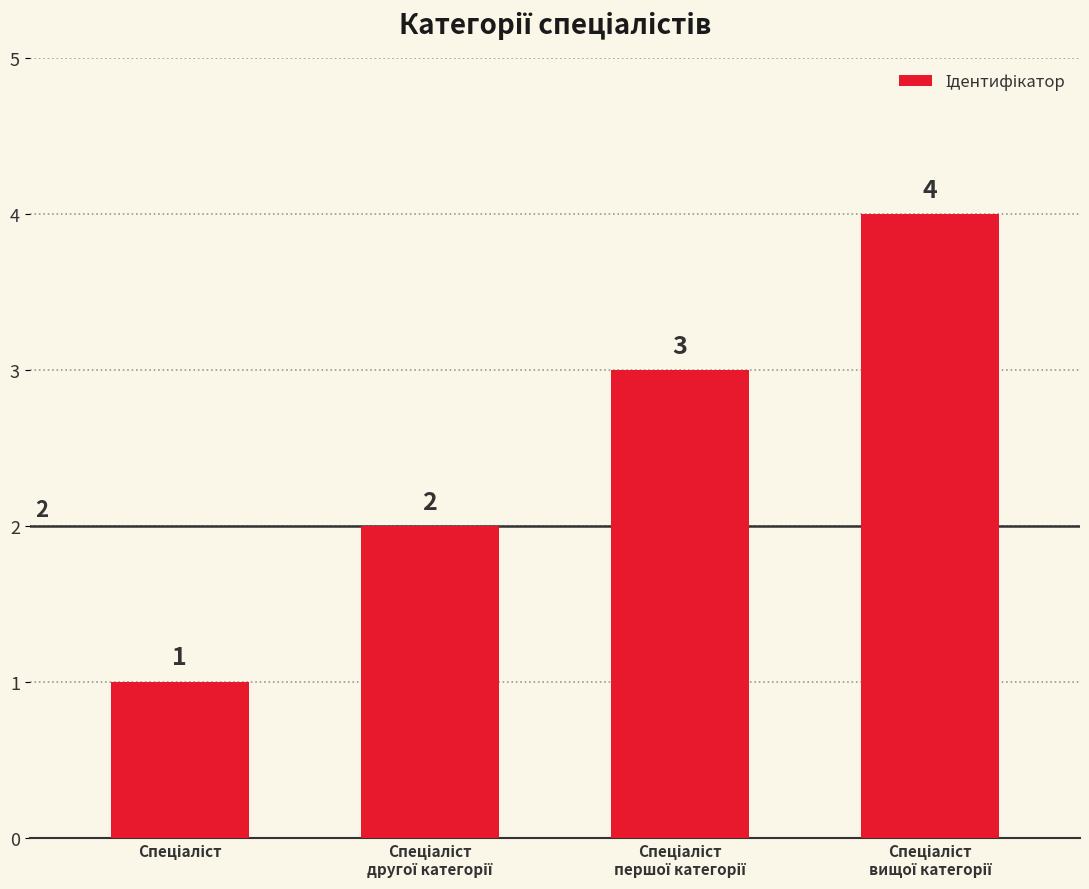

What is the maximum value shown in the chart?

4